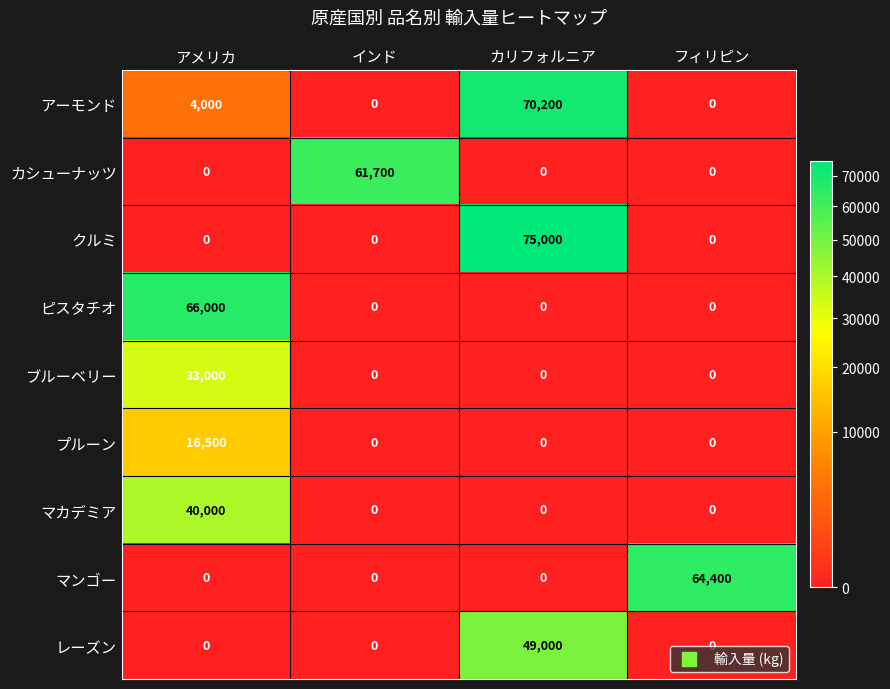

What is the difference between the highest and lowest values at フィリピン?

64400